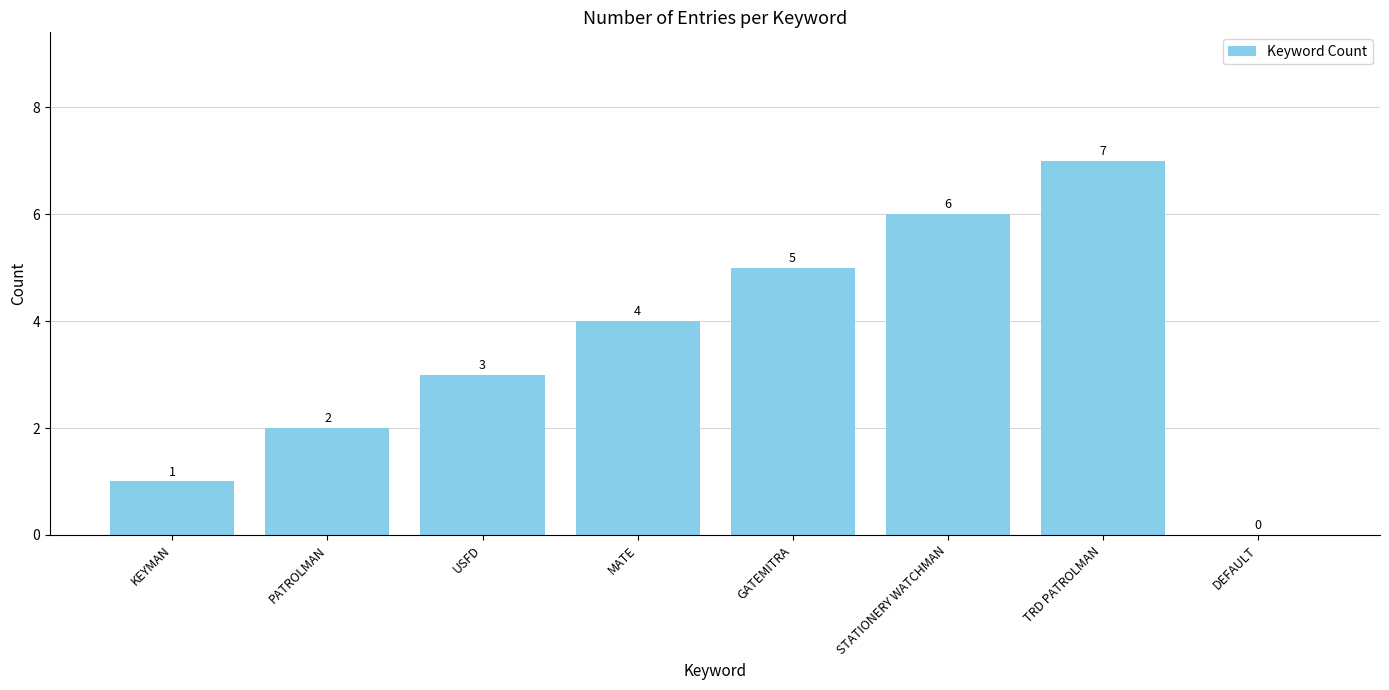

Reading left to right, list all the values displayed in this chart.

KEYMAN=1	PATROLMAN=2	USFD=3	MATE=4	GATEMITRA=5	STATIONERY WATCHMAN=6	TRD PATROLMAN=7	DEFAULT=0